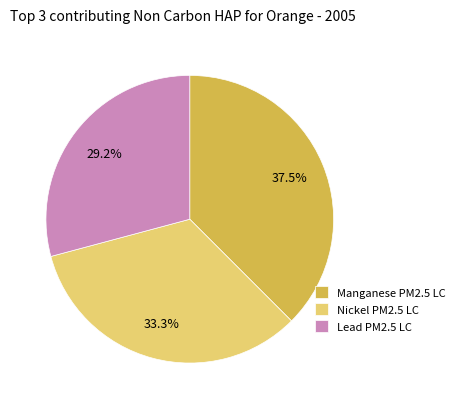

What is the ratio of the value at Manganese PM2.5 LC to the value at Lead PM2.5 LC?

1.3